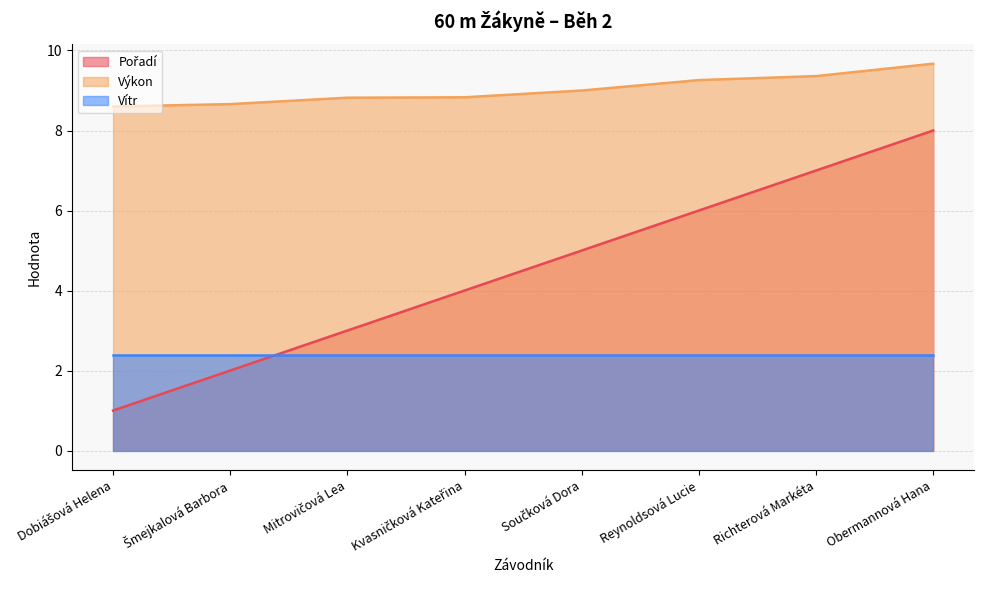

At which category does the chart reach its peak across all series?

Obermannová Hana